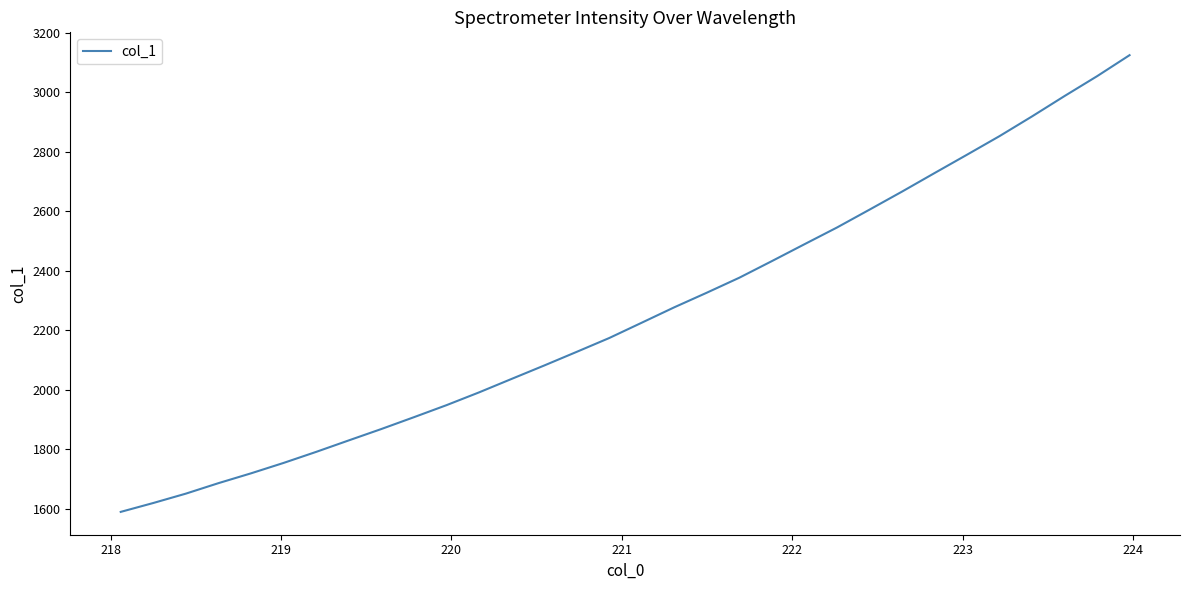

What is the smallest value displayed?

1589.6